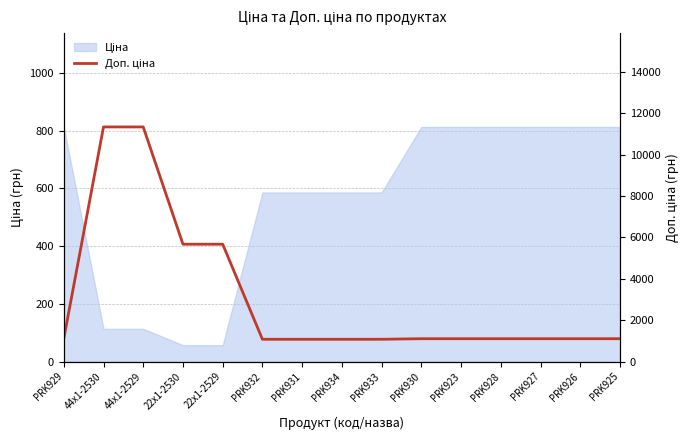

What is the label of the 10th point from the right?

PRK932